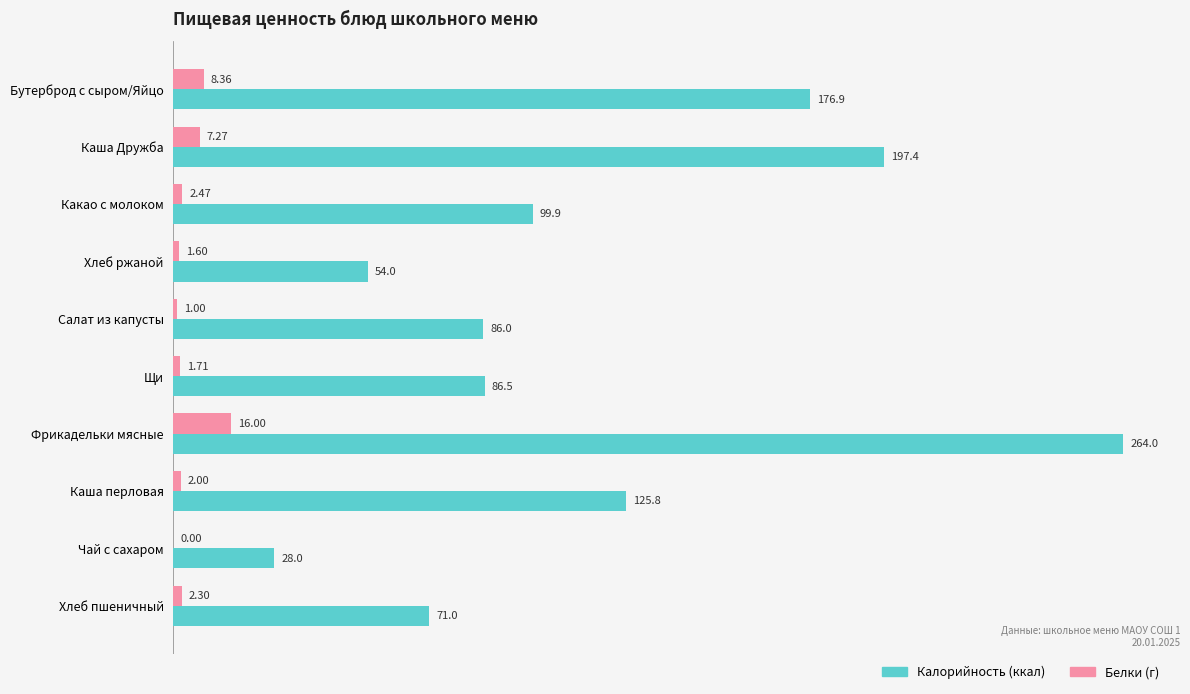

How many series are shown in this chart?

2